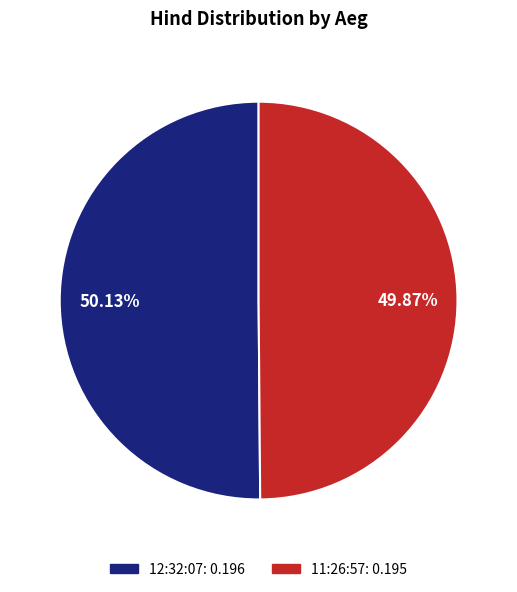

Is the sum of 12:32:07 and 11:26:57 greater than half?

Yes